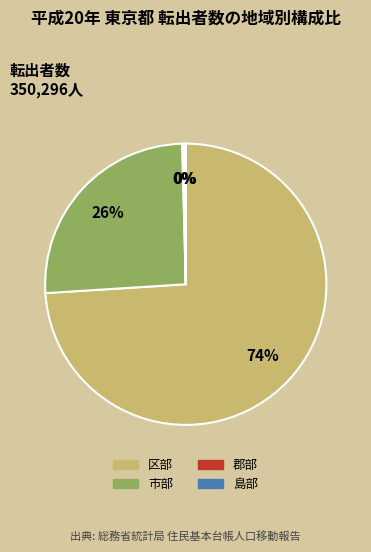

To the nearest percent, what is the difference between the largest and smallest slice percentages?

74%